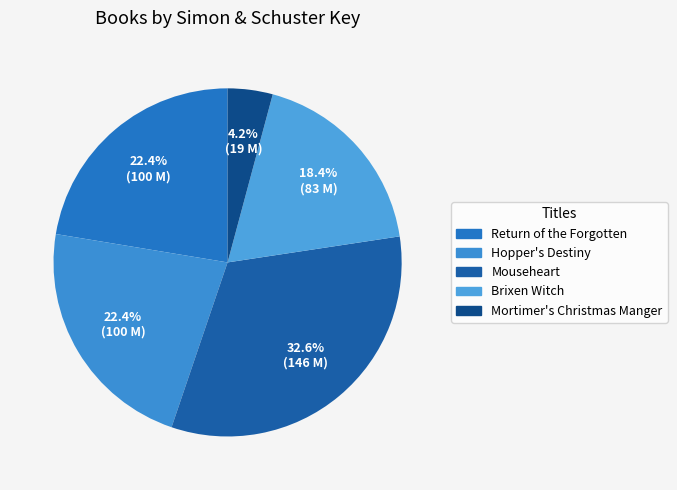

Does Mortimer's Christmas Manger represent more than half of the total?

No